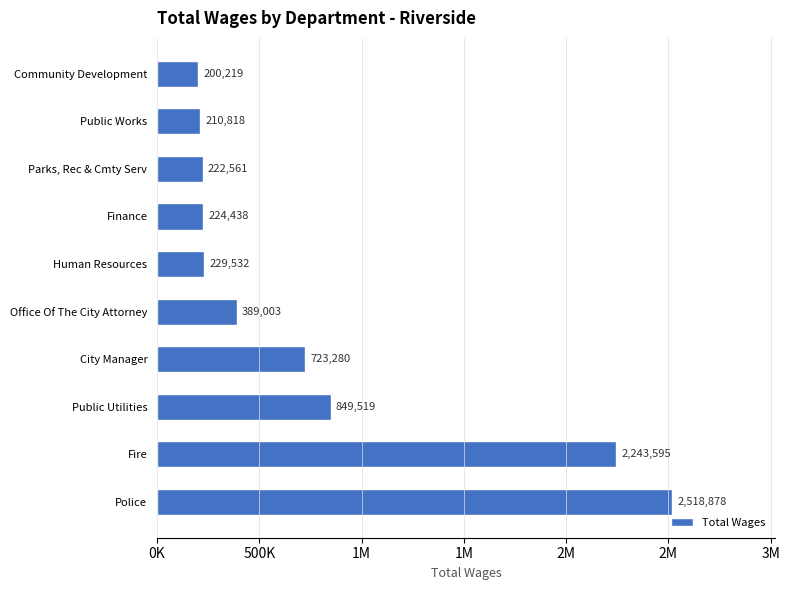

What is the difference between the second highest and minimum values?

2043376